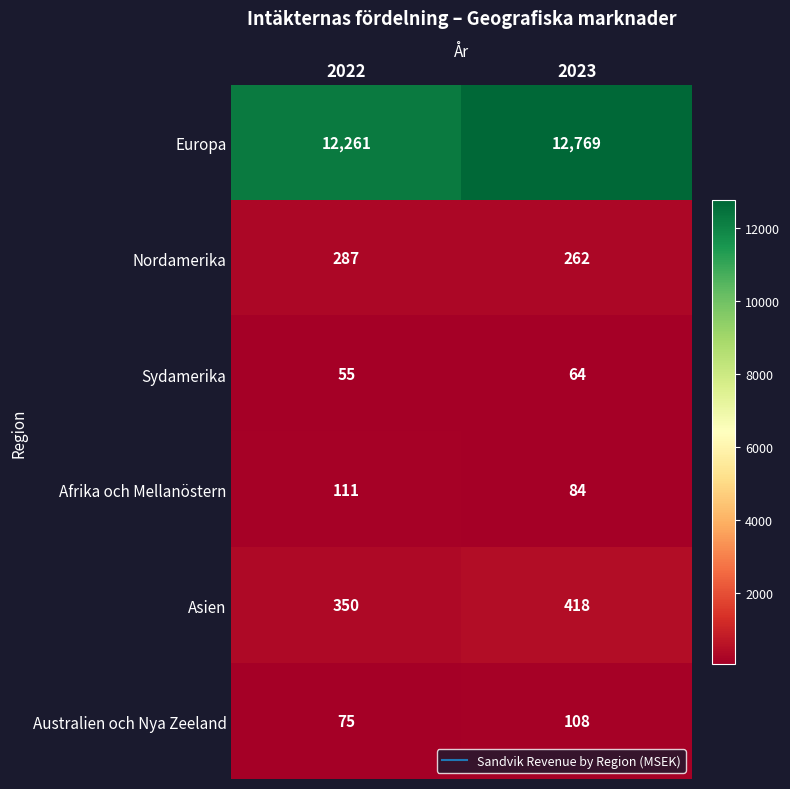

What is the difference between the Nordamerika values at 2023 and 2022?

25